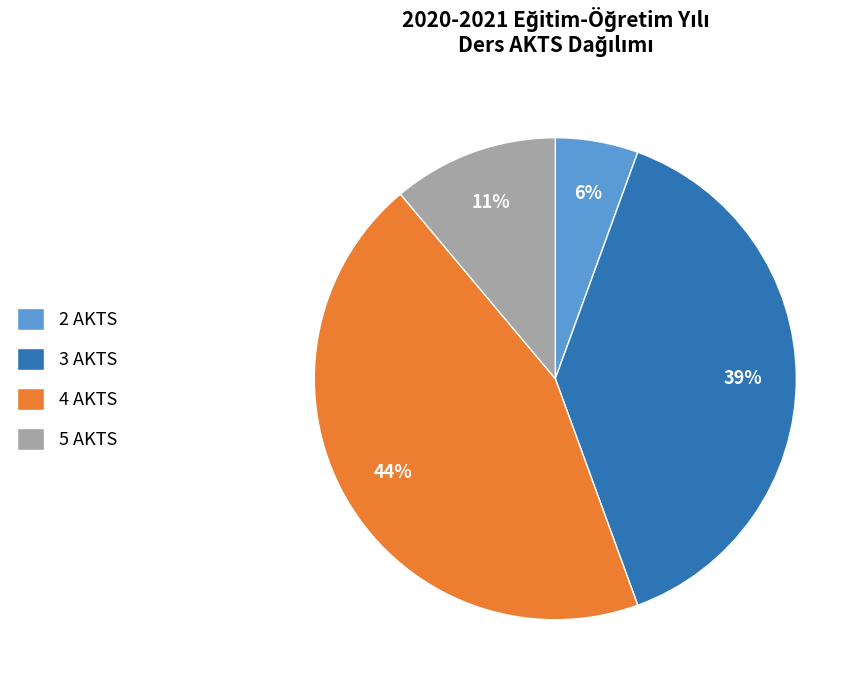

Do 2 AKTS and 3 AKTS together represent more than half of the pie?

No